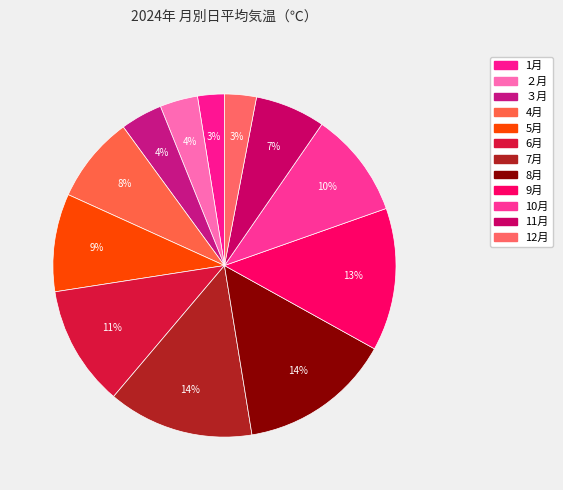

How many slices are in this pie chart?

12